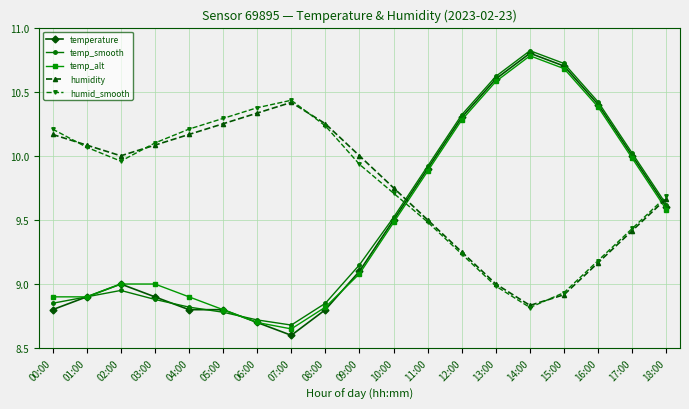

Where is temp_smooth nearest to the value 9?

02:00